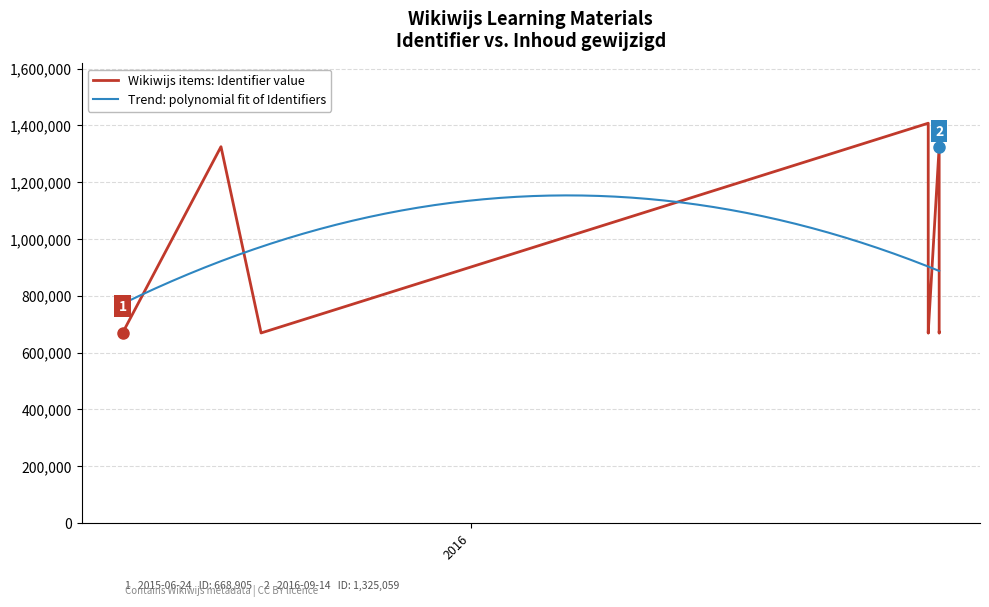

True or false: there are more than 1 points higher than both neighbors.

True